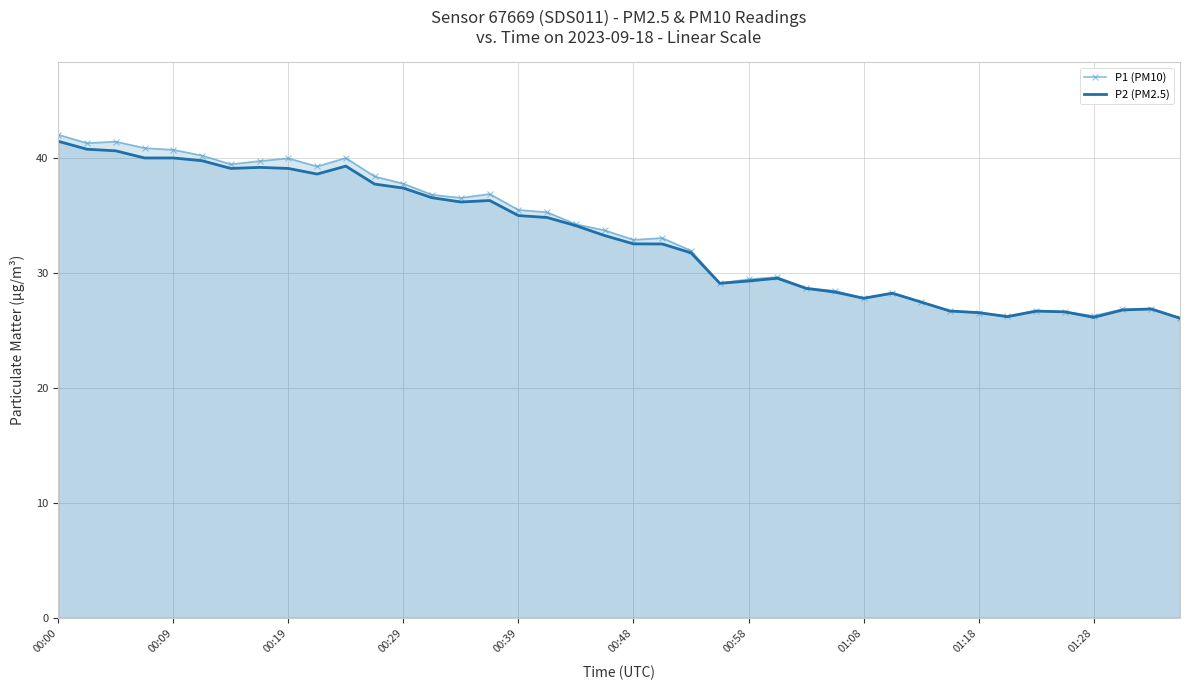

Which series has the largest range (max minus min)?

P1 (PM10)